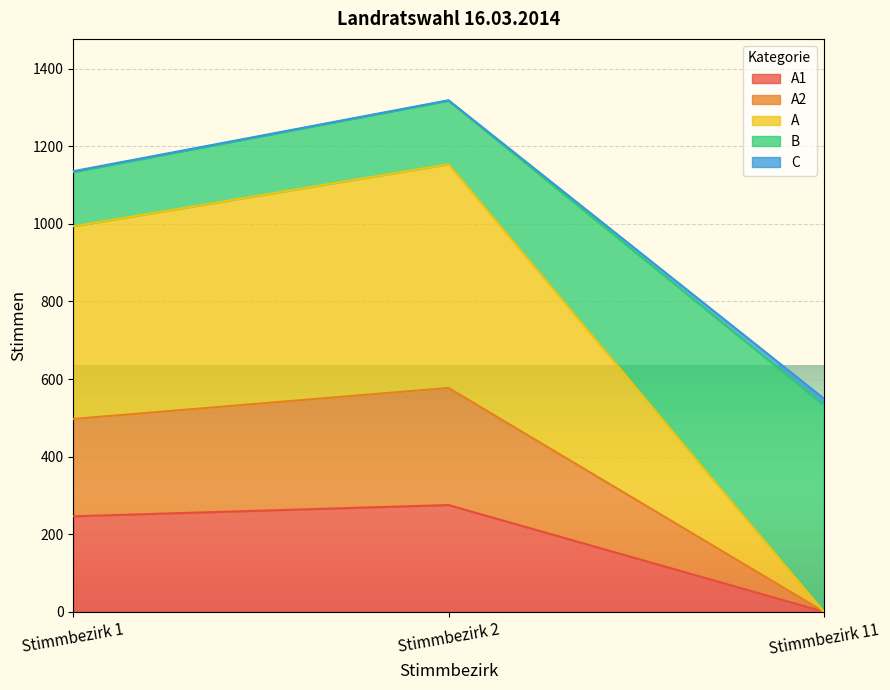

What is the difference between the maximum and minimum values in the A1 series?

275